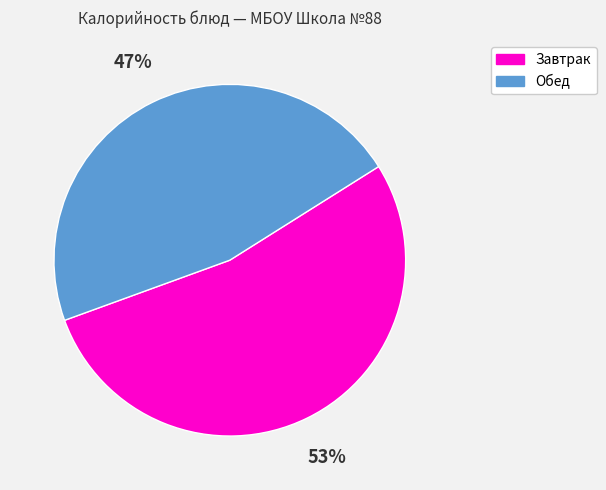

Is it true that Обед is 47% of the pie?

True